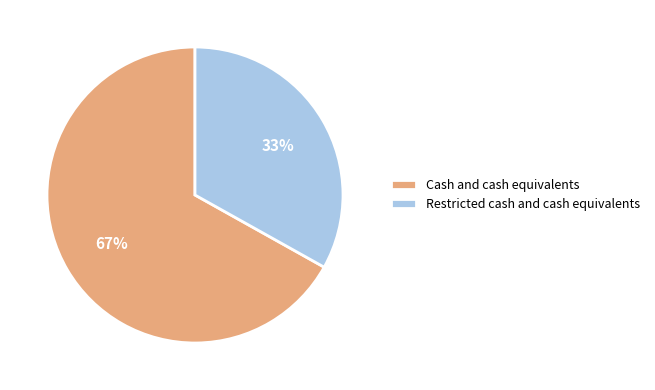

Combined, do Cash and cash equivalents and Restricted cash and cash equivalents account for over 50%?

Yes